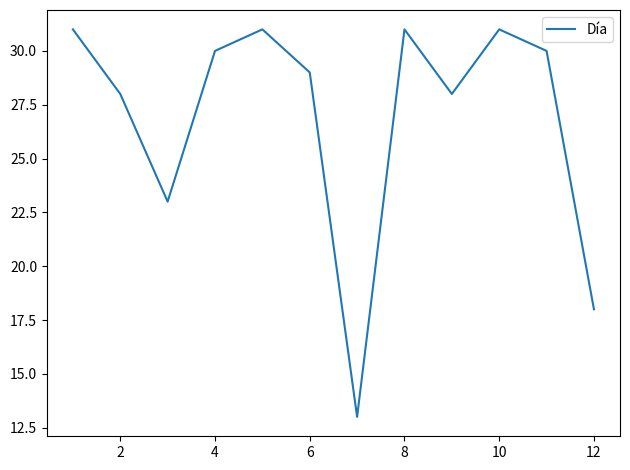

What is the difference between the maximum and minimum values?

18